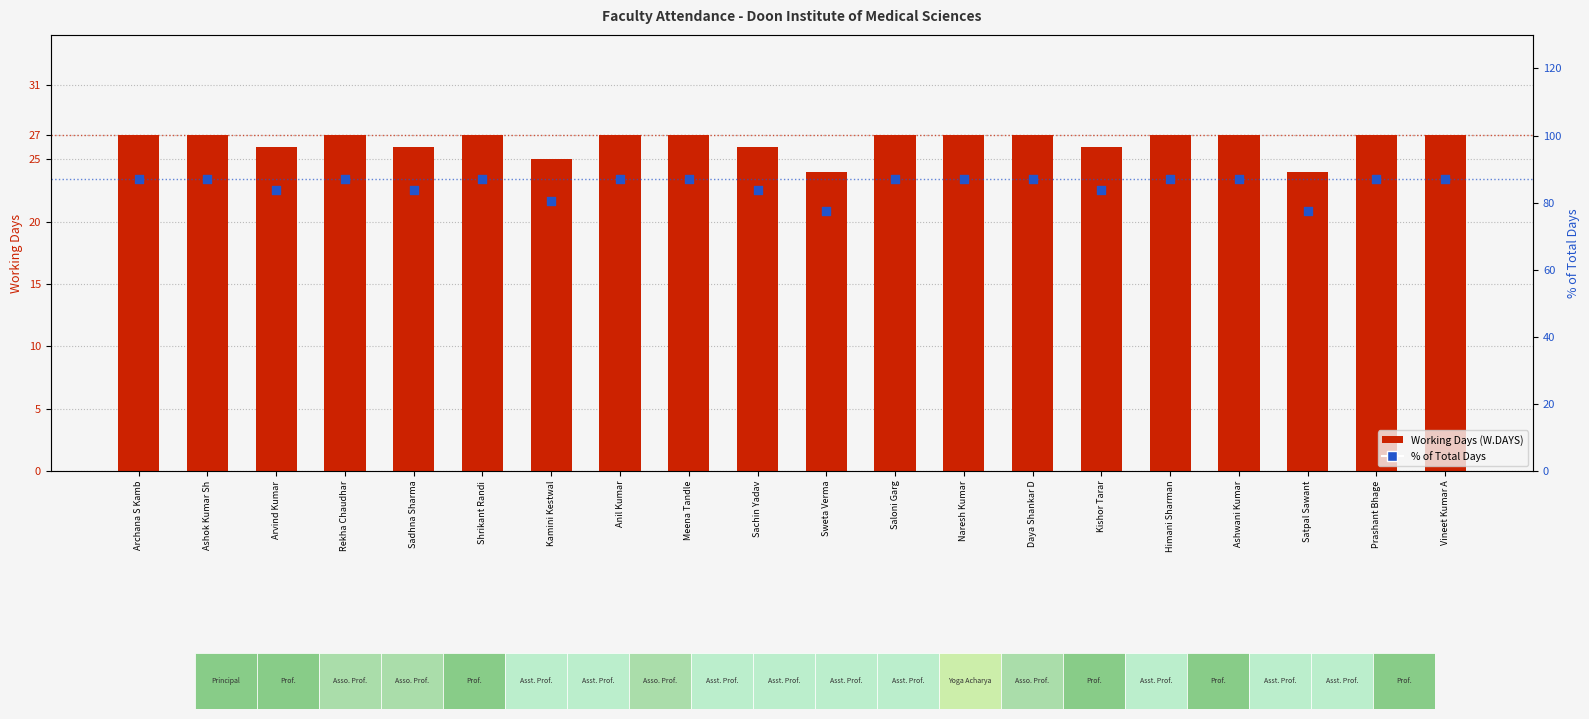

Which series contains the highest Y value?

% of Total Days